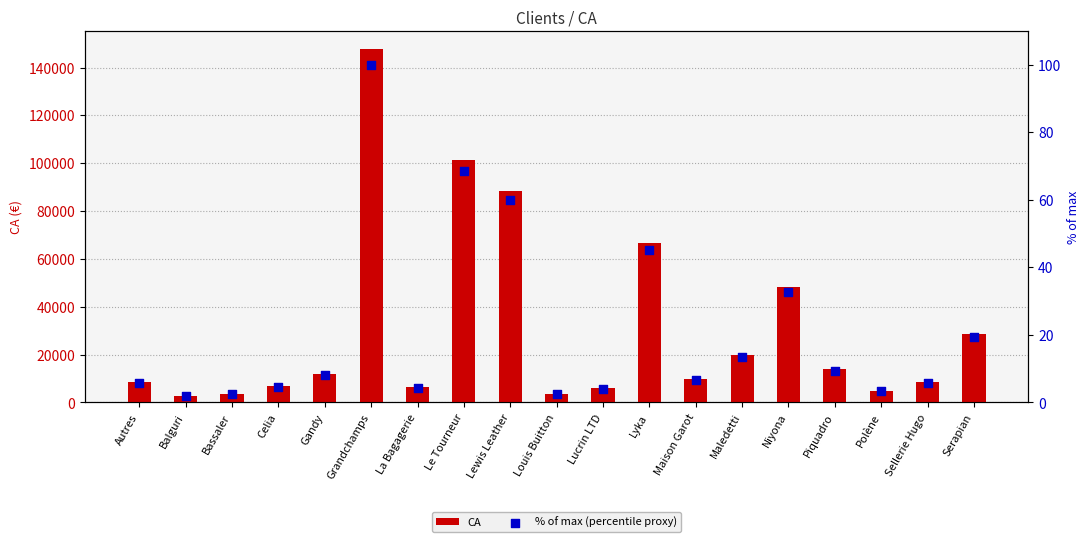

At which category is the sum across all series the highest?

Grandchamps